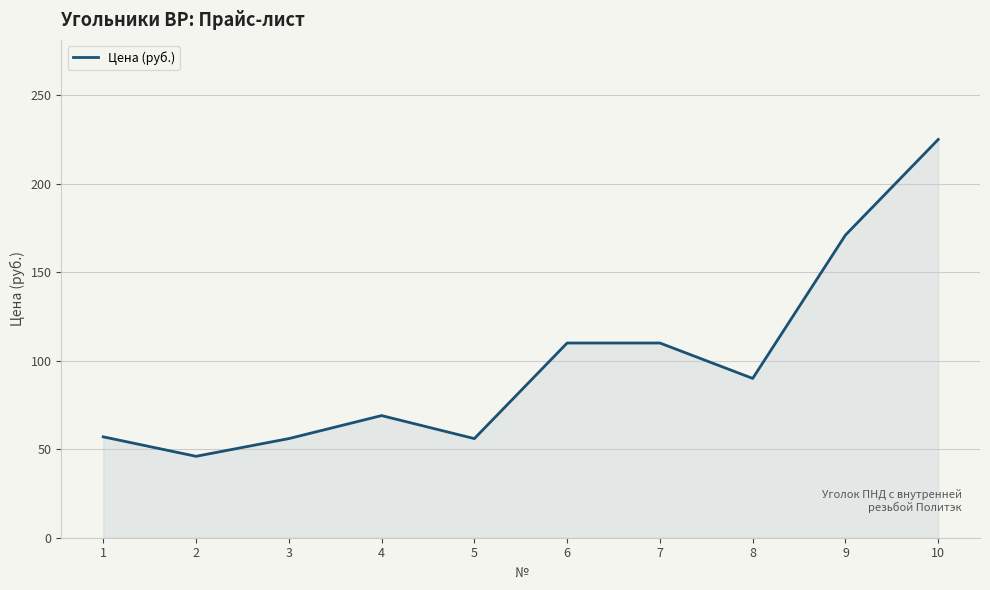

How many values are below 90?

5